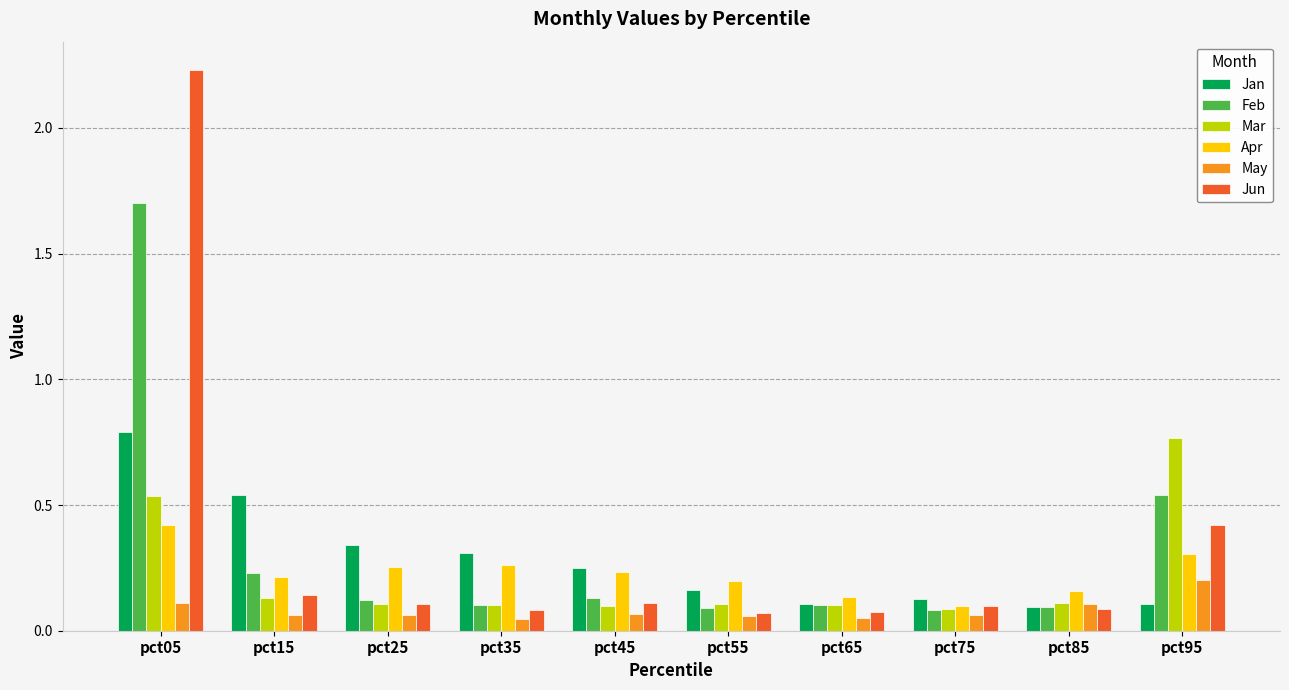

Is the value of Feb at pct05 greater than the value of May at pct05?

Yes